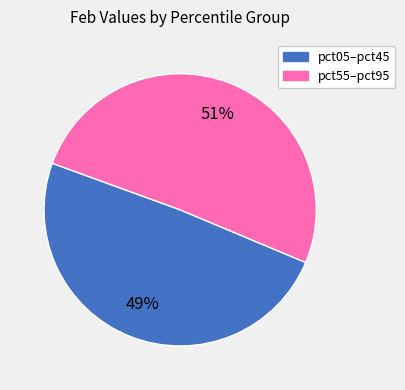

To the nearest percent, what is the difference between the largest and smallest slice percentages?

2%